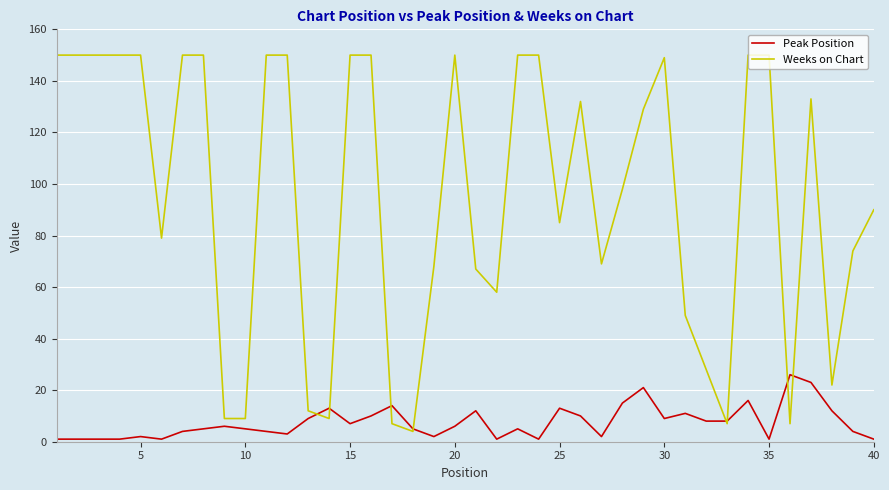

What is the maximum value shown in the chart?

150